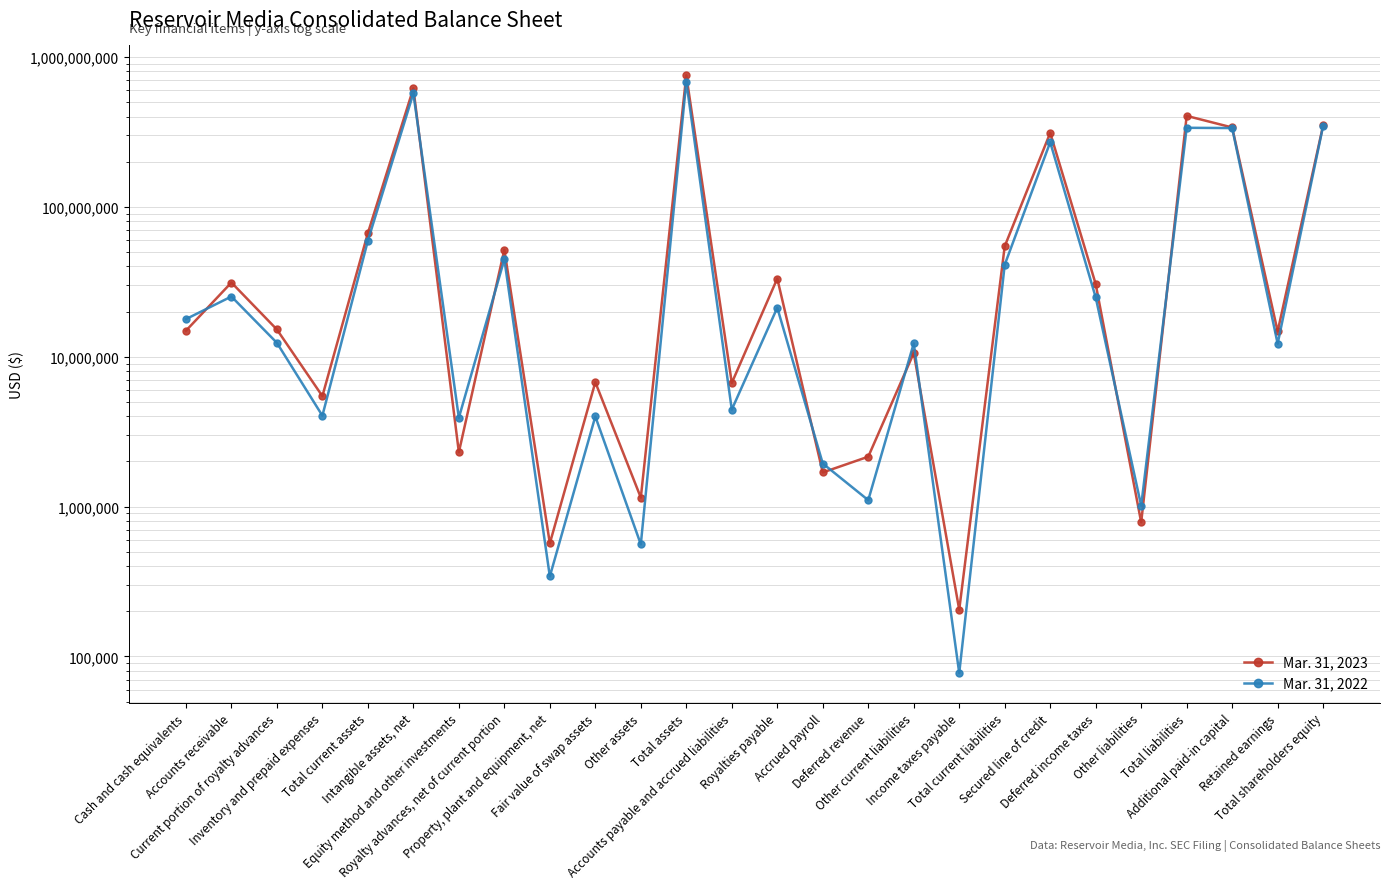

At which label does Mar. 31, 2023 reach its minimum?

Income taxes payable